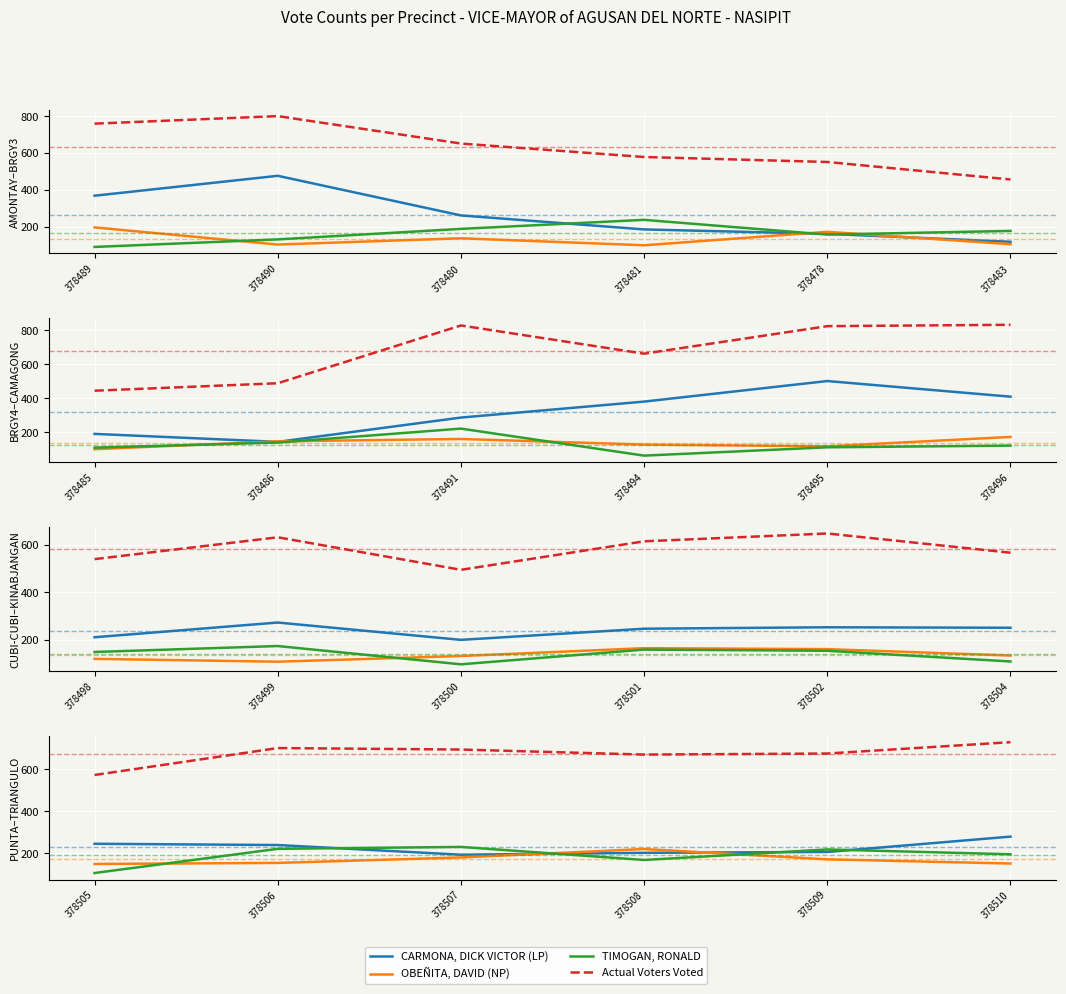

What is the difference between the maximum and minimum values in the TIMOGAN, RONALD series?

124